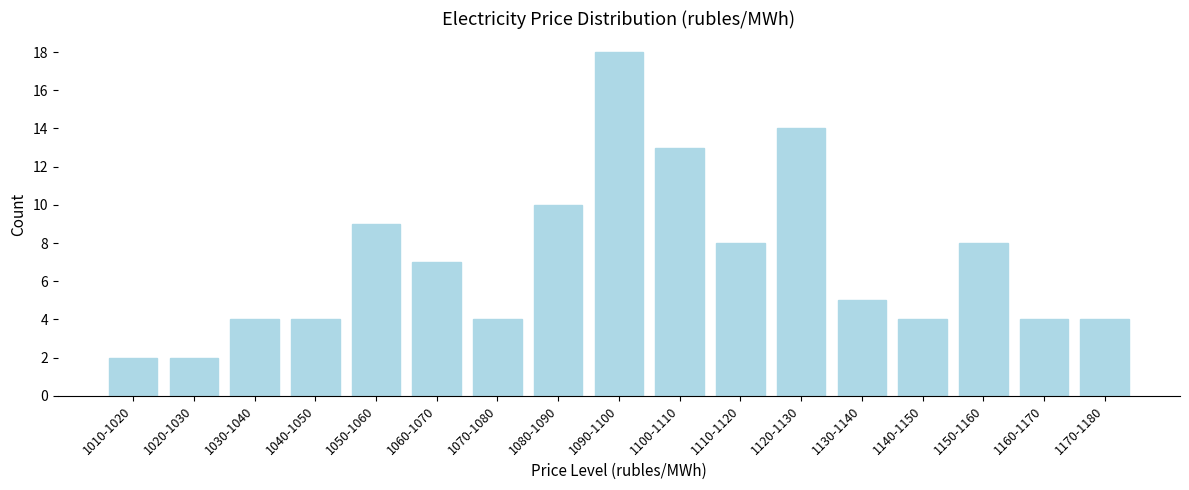

Reading right to left, transcribe all the data shown in this chart.

4	4	8	4	5	14	8	13	18	10	4	7	9	4	4	2	2